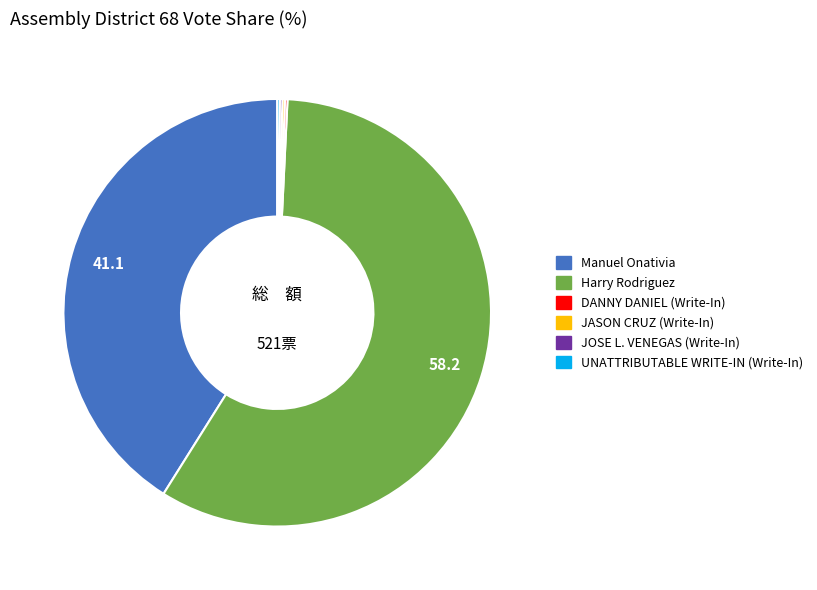

Is there a majority slice in this chart?

Yes